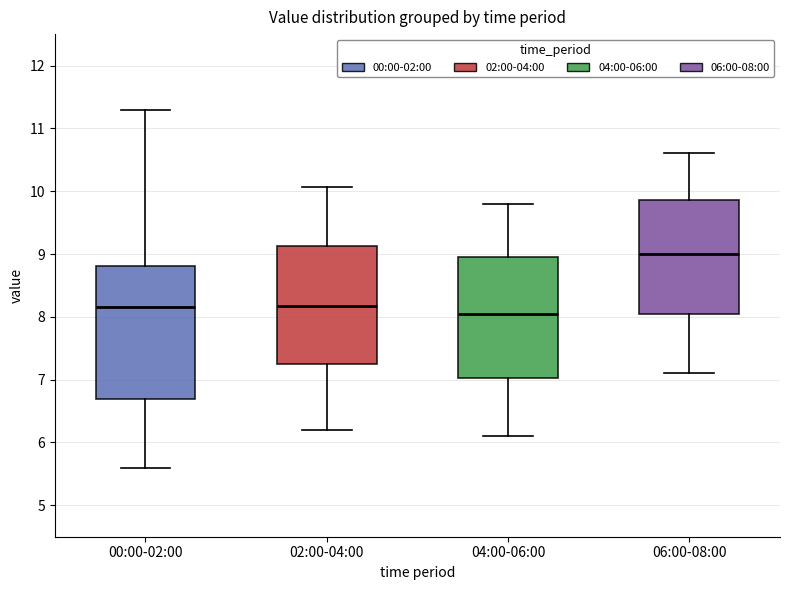

Where is the lower edge of the box for 02:00-04:00 on the y-axis? The values are not printed on the chart, so give them approximately, as read against the axis.

7.3